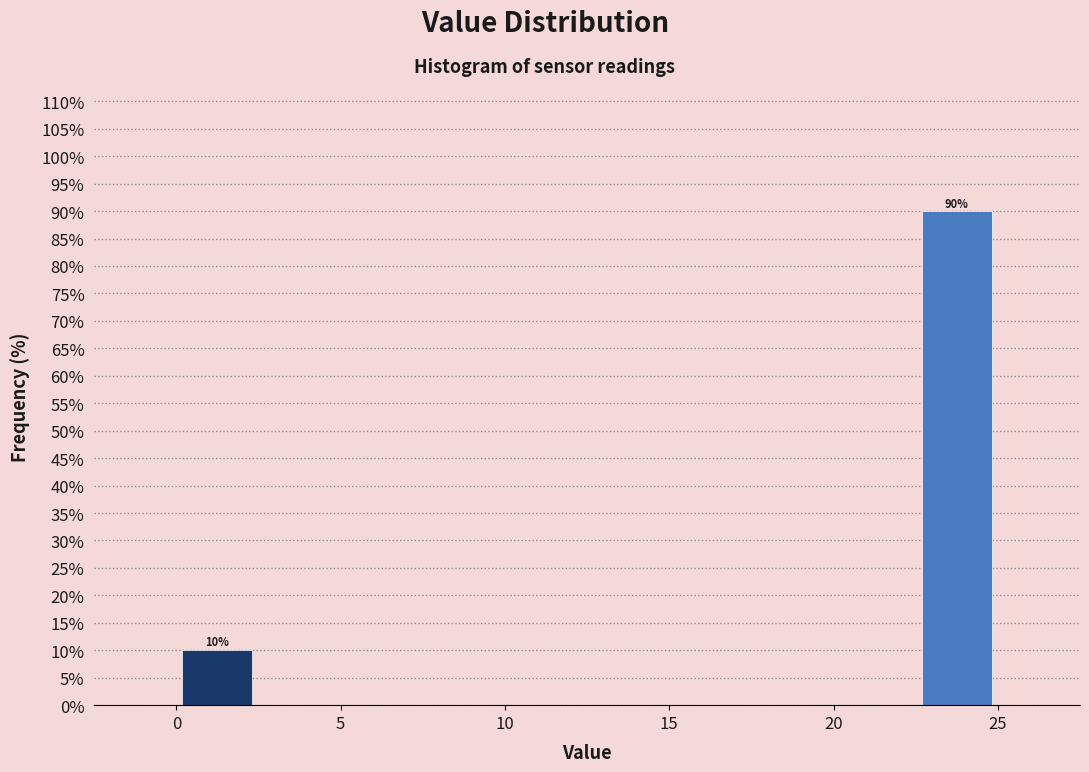

Which range on the x-axis has the tallest bar?

22.5 to 25.0